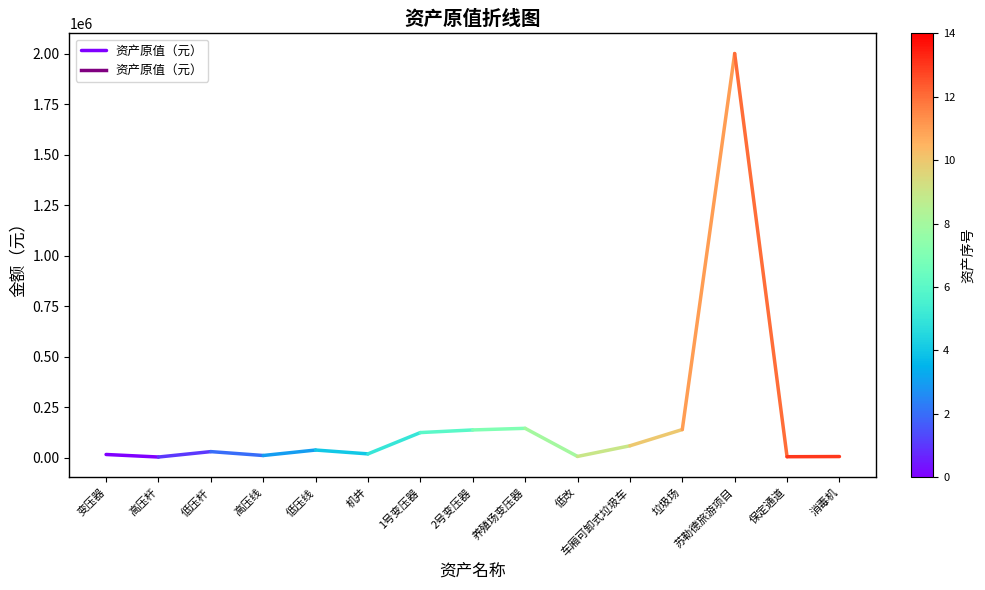

How many values are below 17000?

1